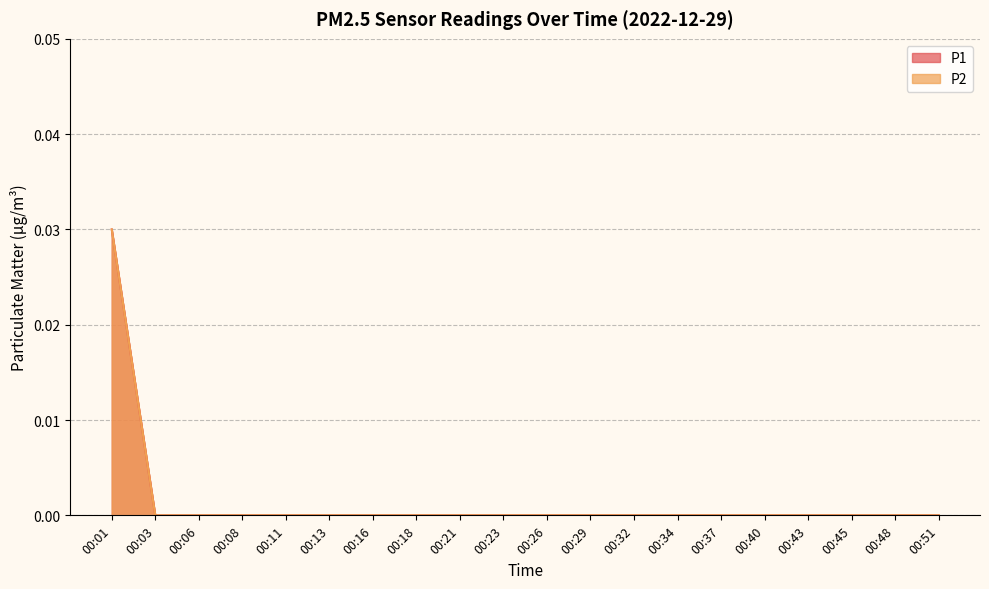

List the series in order of their peak value, lowest first.

P1, P2